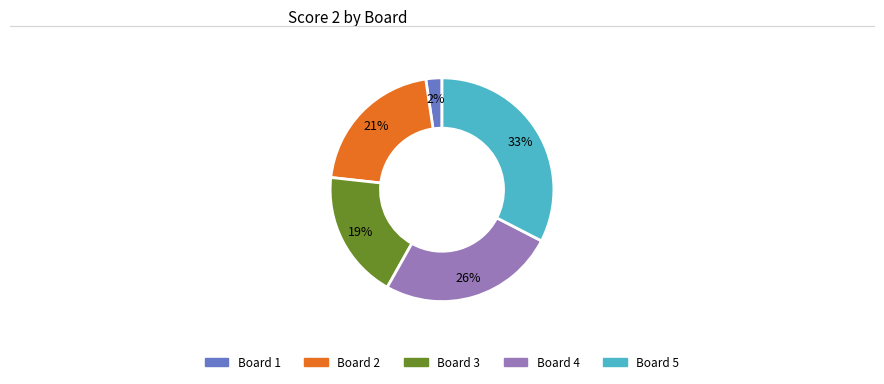

Is it true that Board 4 is 26% of the pie?

True